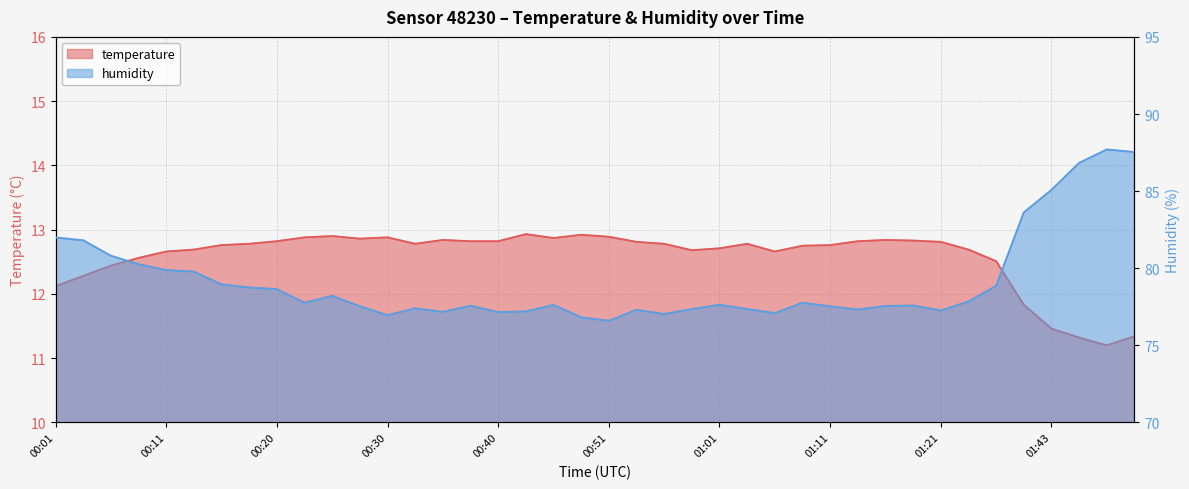

Between 00:48 and 01:01, which series saw the biggest shift?

humidity